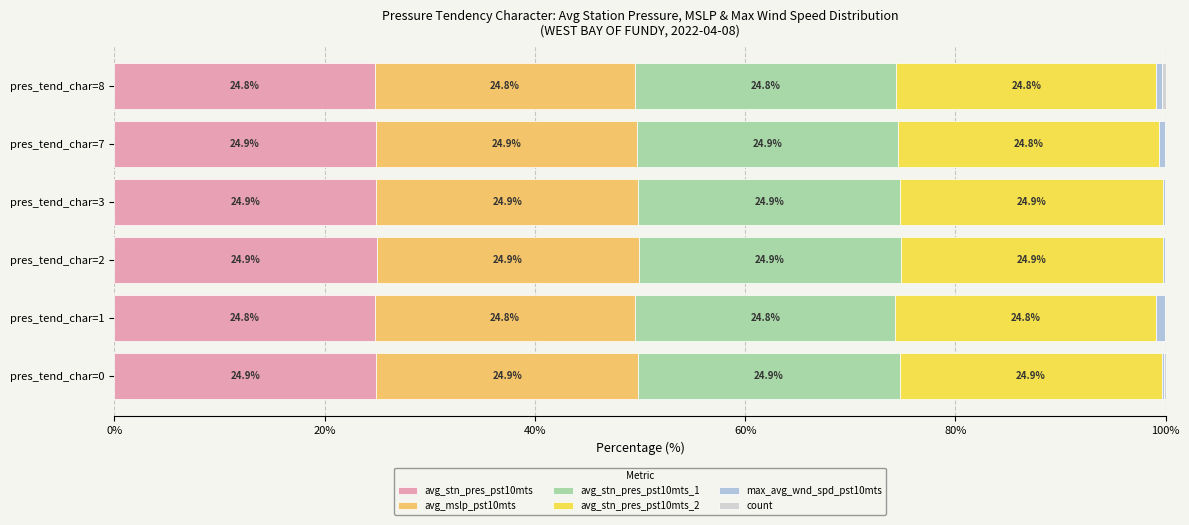

What is the value of the avg_stn_pres_pst10mts_2 bar at the 4th from the left?

24.9